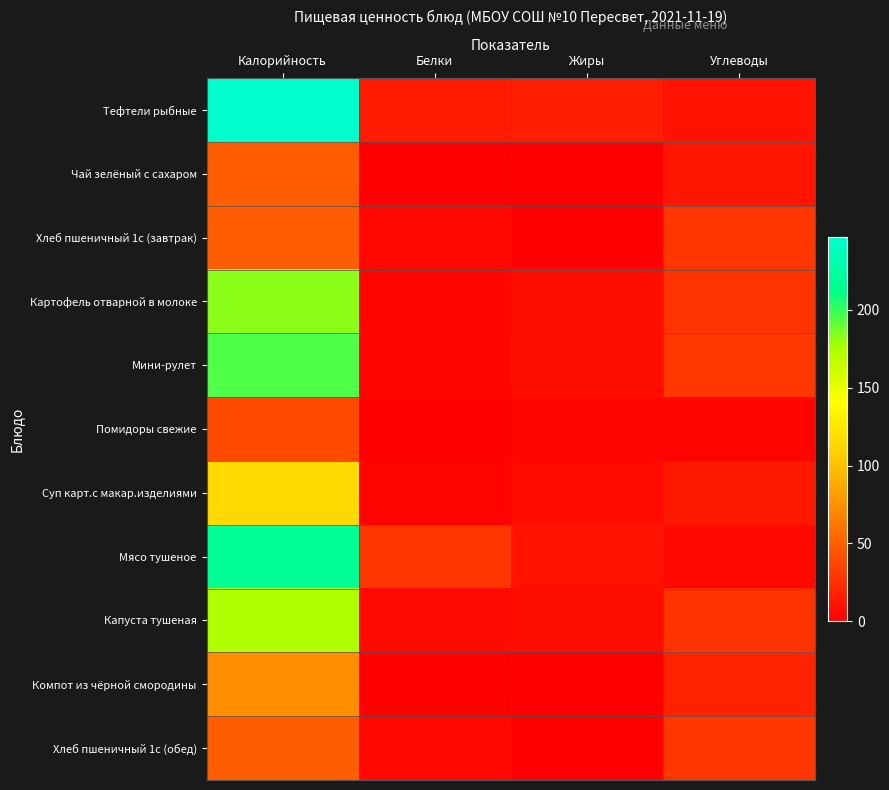

Reading left to right, list all the values displayed in this chart.

Тефтели рыбные: Калорийность=246.9	Белки=14.6	Жиры=16.6	Углеводы=9.9
Чай зелёный с сахаром: Калорийность=48.6	Белки=0.1	Жиры=0.0	Углеводы=12.0
Хлеб пшеничный 1с (завтрак): Калорийность=48.6	Белки=4.6	Жиры=0.5	Углеводы=28.0
Картофель отварной в молоке: Калорийность=182.5	Белки=3.1	Жиры=7.0	Углеводы=27.2
Мини-рулет: Калорийность=195.0	Белки=2.5	Жиры=7.5	Углеводы=29.5
Помидоры свежие: Калорийность=39.5	Белки=0.6	Жиры=3.1	Углеводы=2.7
Суп карт.с макар.изделиями: Калорийность=115.2	Белки=1.9	Жиры=5.9	Углеводы=12.6
Мясо тушеное: Калорийность=218.4	Белки=28.0	Жиры=9.8	Углеводы=4.8
Капуста тушеная: Калорийность=174.3	Белки=5.2	Жиры=6.5	Углеводы=26.9
Компот из чёрной смородины: Калорийность=74.2	Белки=0.3	Жиры=0.1	Углеводы=18.1
Хлеб пшеничный 1с (обед): Калорийность=49.0	Белки=4.6	Жиры=0.5	Углеводы=28.0